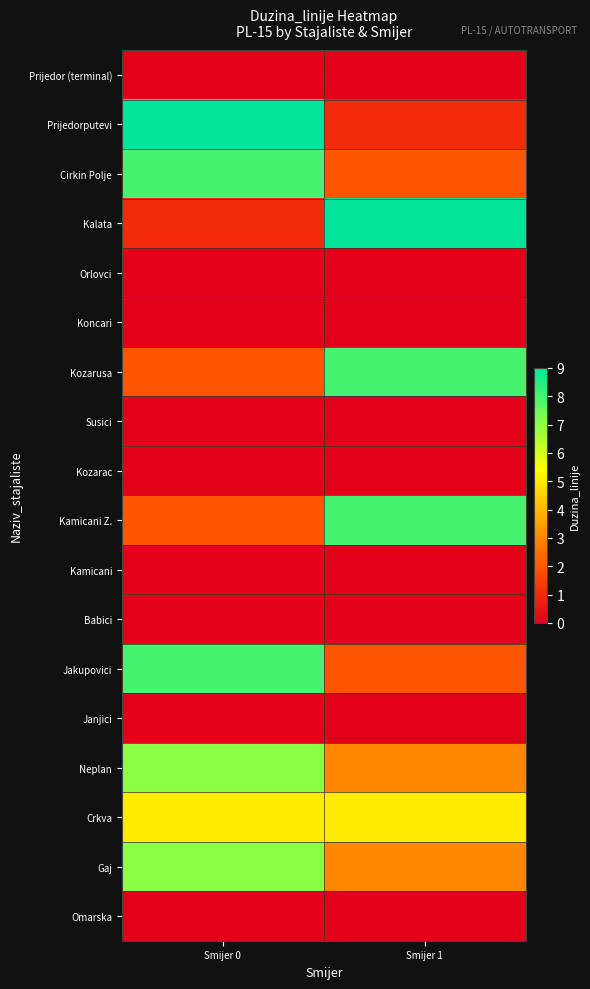

Reading left to right, transcribe all the data shown in this chart.

Prijedor (terminal): Smijer 0=0	Smijer 1=0
Prijedorputevi: Smijer 0=9	Smijer 1=1
Cirkin Polje: Smijer 0=8	Smijer 1=2
Kalata: Smijer 0=1	Smijer 1=9
Orlovci: Smijer 0=0	Smijer 1=0
Koncari: Smijer 0=0	Smijer 1=0
Kozarusa: Smijer 0=2	Smijer 1=8
Susici: Smijer 0=0	Smijer 1=0
Kozarac: Smijer 0=0	Smijer 1=0
Kamicani Z.: Smijer 0=2	Smijer 1=8
Kamicani: Smijer 0=0	Smijer 1=0
Babici: Smijer 0=0	Smijer 1=0
Jakupovici: Smijer 0=8	Smijer 1=2
Janjici: Smijer 0=0	Smijer 1=0
Neplan: Smijer 0=7	Smijer 1=3
Crkva: Smijer 0=5	Smijer 1=5
Gaj: Smijer 0=7	Smijer 1=3
Omarska: Smijer 0=0	Smijer 1=0